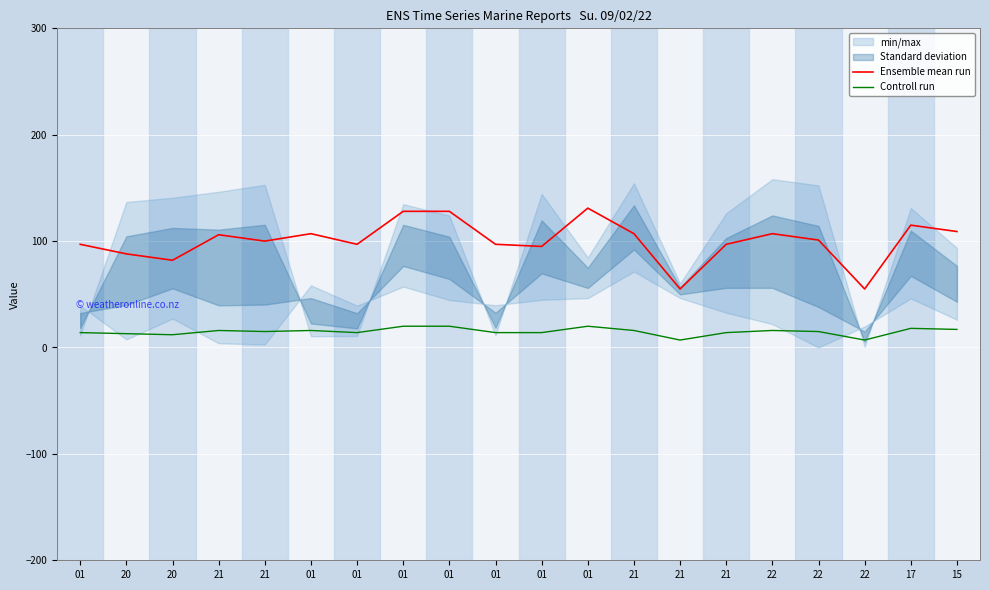

At which category does the chart reach its minimum across all series?

21